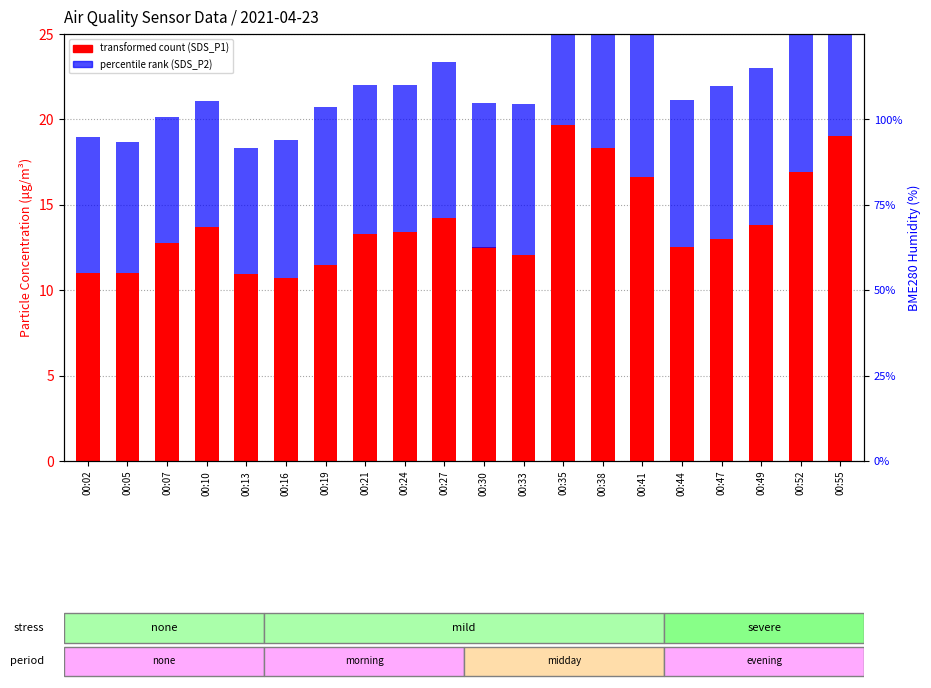

Rank the series by their average value, from lowest to highest.

SDS_P2 (percentile rank), SDS_P1 (transformed count)